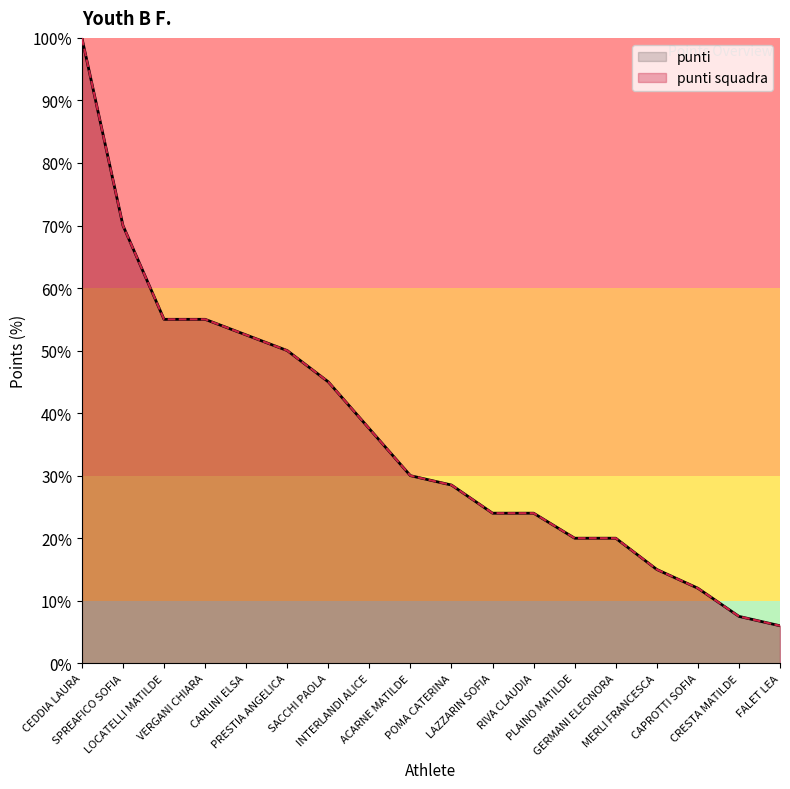

The punti squadra series shows 1.8 at FALET LEA. True or false?

False